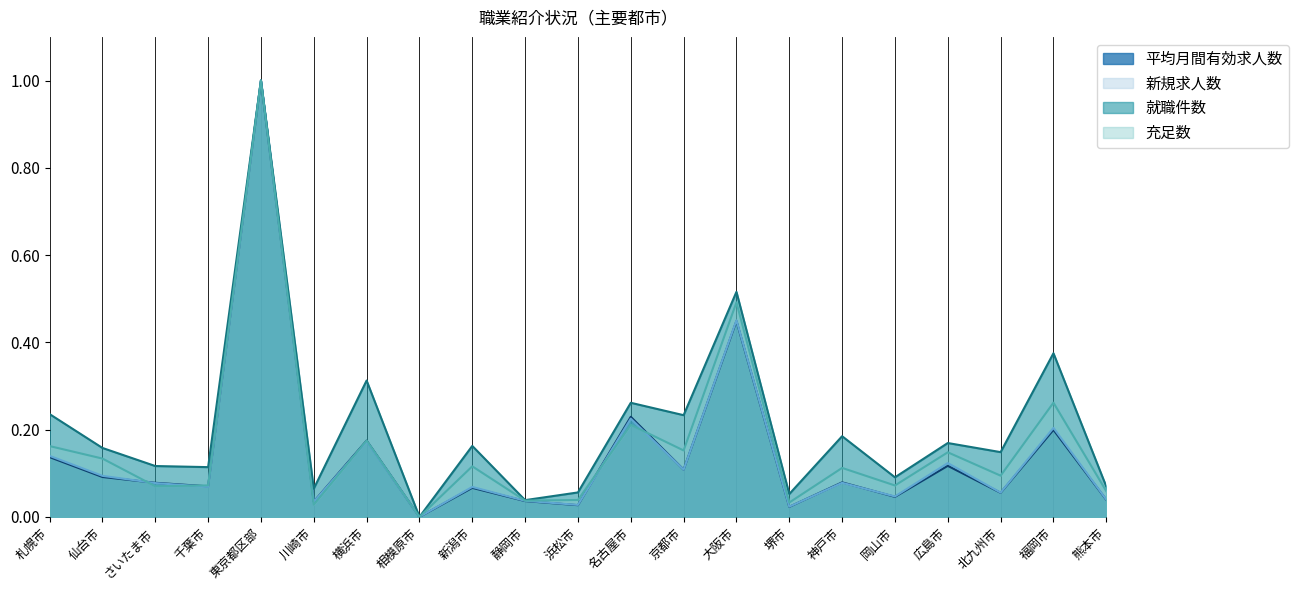

What position from the right is 川崎市?

16